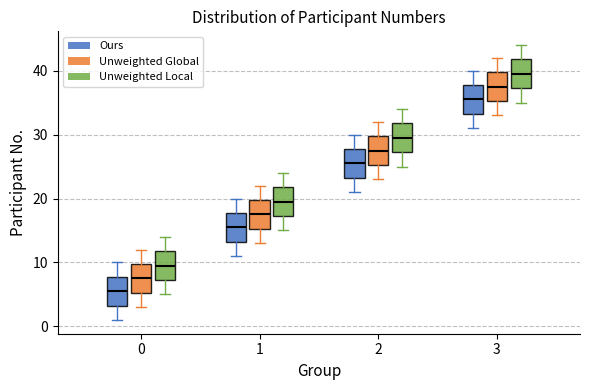

Reading left to right, read every box against the y-axis: the position of its median line, the range the box covers, and the ends of its whiskers. The values are not printed on the chart, so give them approximately, as read against the axis.

0 (Ours): median 6, box 3 to 8, whiskers 1 to 10
0 (Unweighted Global): median 8, box 5 to 10, whiskers 3 to 12
0 (Unweighted Local): median 10, box 7 to 12, whiskers 5 to 14
1 (Ours): median 16, box 13 to 18, whiskers 11 to 20
1 (Unweighted Global): median 18, box 15 to 20, whiskers 13 to 22
1 (Unweighted Local): median 20, box 17 to 22, whiskers 15 to 24
2 (Ours): median 26, box 23 to 28, whiskers 21 to 30
2 (Unweighted Global): median 28, box 25 to 30, whiskers 23 to 32
2 (Unweighted Local): median 30, box 27 to 32, whiskers 25 to 34
3 (Ours): median 36, box 33 to 38, whiskers 31 to 40
3 (Unweighted Global): median 38, box 35 to 40, whiskers 33 to 42
3 (Unweighted Local): median 40, box 37 to 42, whiskers 35 to 44